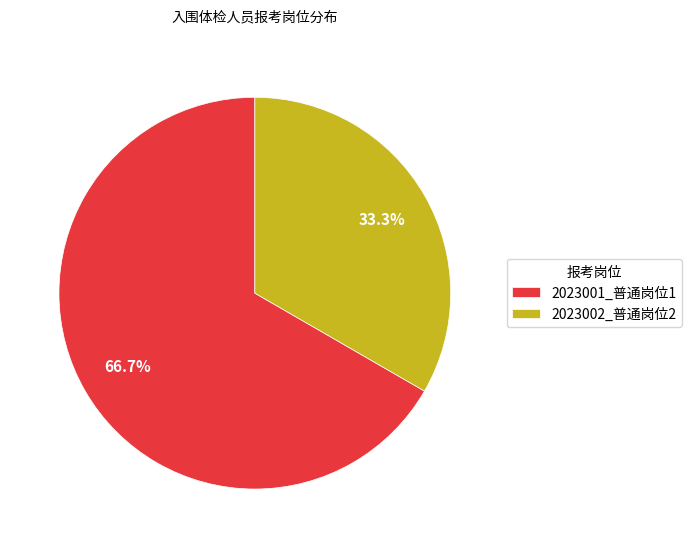

To the nearest percent, what percentage of the pie is 2023001_普通岗位1?

67%